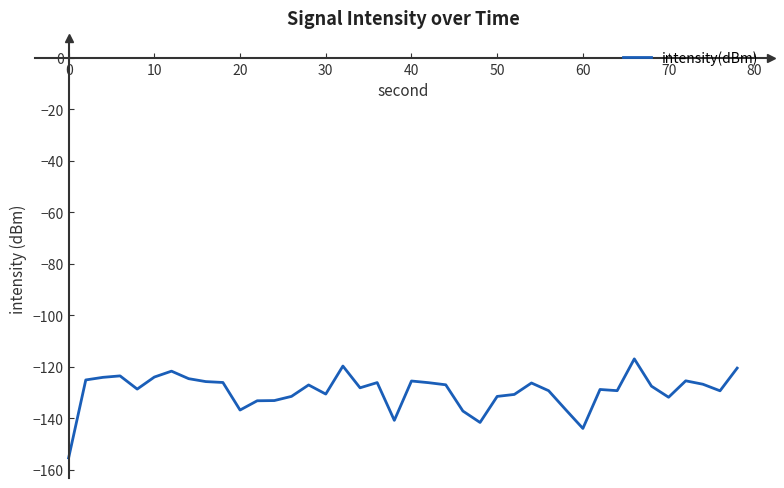

What is the difference between the maximum and minimum values?

38.5